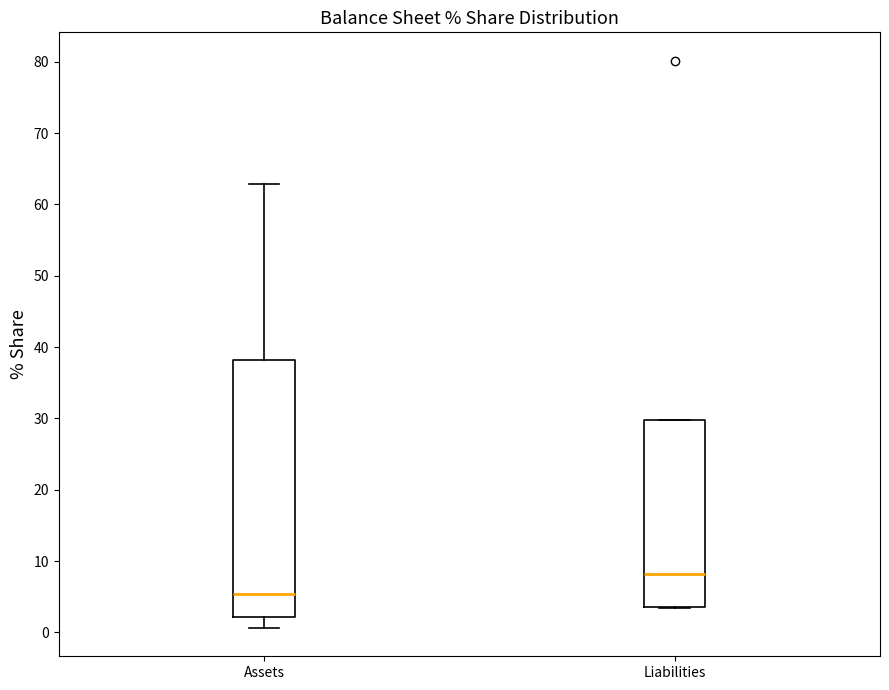

Reading left to right, transcribe this box plot: for each box, give where its median line is, the range the box spans, and where its two whiskers end, as read against the y-axis. The values are not printed on the chart, so give them approximately, as read against the axis.

Assets: median 5, box 2 to 38, whiskers 1 to 63
Liabilities: median 8, box 3 to 30, whiskers 3 to 30